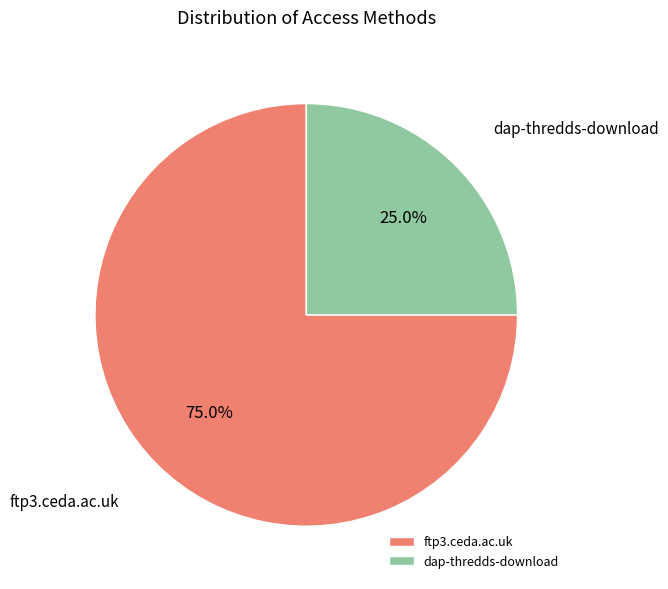

What percentage is the ftp3.ceda.ac.uk slice, to the nearest percent?

75%